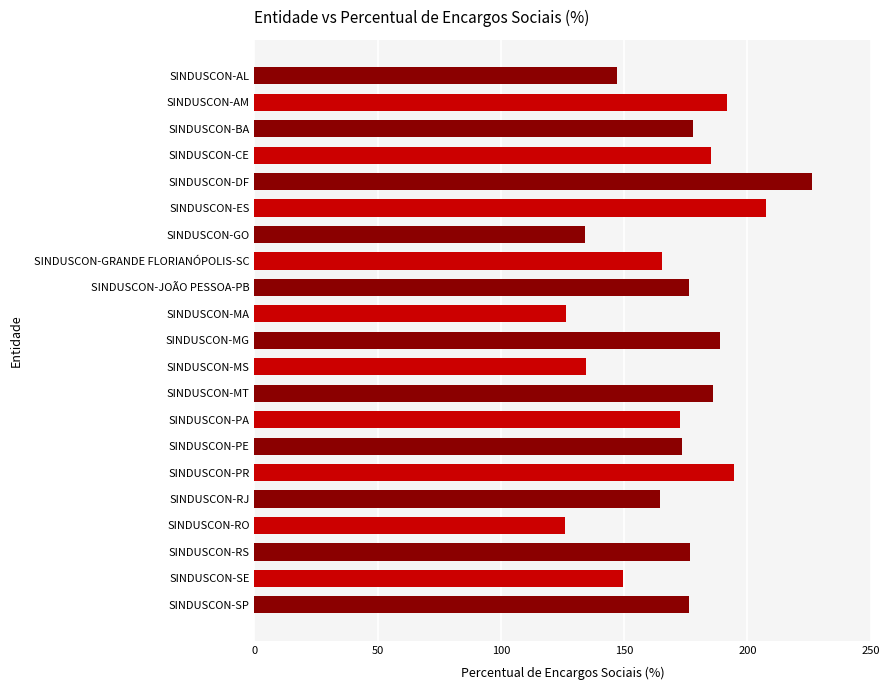

What is the maximum value shown in the chart?

226.2